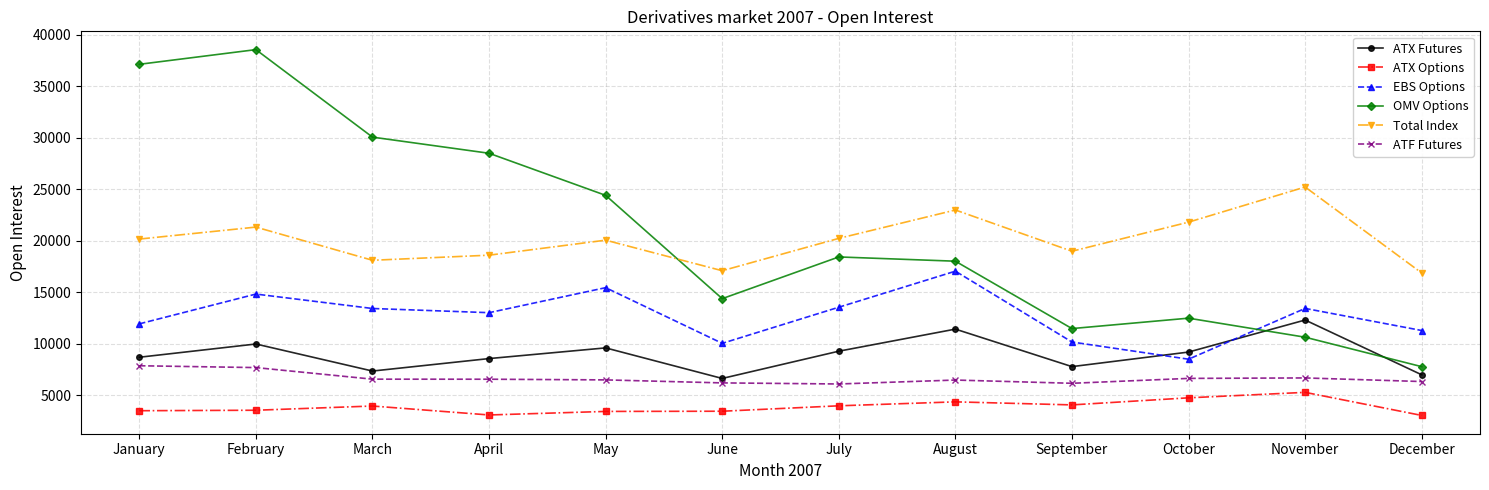

How many interior local valleys does the ATX Futures series have?

3